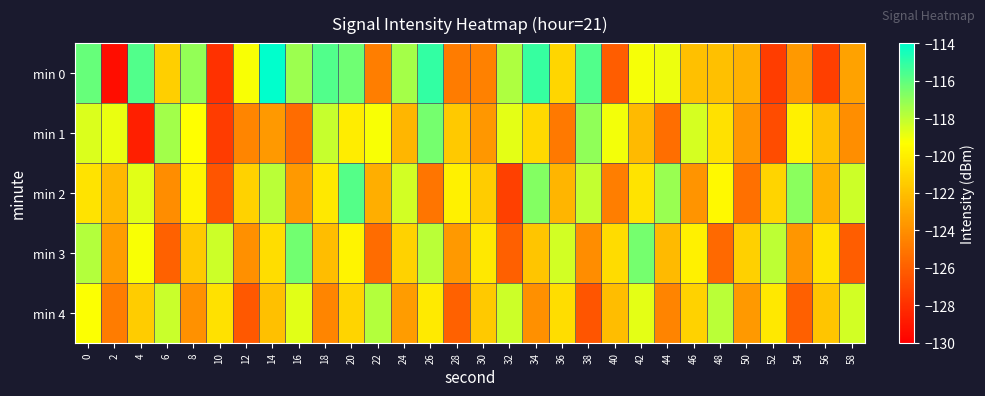

Reading left to right, list all the values displayed in this chart.

min 0: 0=-116.1	2=-129.4	4=-115.7	6=-121.3	8=-117.1	10=-127.9	12=-119.2	14=-114.1	16=-117.3	18=-115.7	20=-116.3	22=-124.7	24=-117.4	26=-115.1	28=-124.8	30=-124.6	32=-117.6	34=-115.2	36=-121.1	38=-115.7	40=-126.1	42=-119.2	44=-119.0	46=-122.0	48=-122.0	50=-122.6	52=-127.4	54=-123.6	56=-127.3	58=-123.2
min 1: 0=-118.6	2=-118.9	4=-128.7	6=-117.4	8=-119.3	10=-127.5	12=-124.4	14=-123.6	16=-125.5	18=-118.1	20=-120.1	22=-119.2	24=-122.3	26=-116.5	28=-121.6	30=-123.7	32=-118.8	34=-120.9	36=-124.9	38=-117.0	40=-119.1	42=-122.2	44=-125.3	46=-118.5	48=-120.6	50=-123.7	52=-126.8	54=-119.9	56=-121.9	58=-124.0
min 2: 0=-120.5	2=-122.3	4=-118.7	6=-124.1	8=-119.8	10=-126.4	12=-121.2	14=-117.9	16=-123.6	18=-120.3	20=-115.8	22=-122.7	24=-118.4	26=-125.1	28=-119.9	30=-121.5	32=-127.3	34=-116.8	36=-122.4	38=-118.1	40=-124.7	42=-120.5	44=-117.2	46=-123.8	48=-119.6	50=-125.3	52=-121.1	54=-116.9	56=-122.6	58=-118.3
min 3: 0=-117.8	2=-123.5	4=-119.2	6=-125.9	8=-121.6	10=-118.3	12=-124.0	14=-120.7	16=-116.4	18=-122.1	20=-119.8	22=-125.5	24=-121.2	26=-117.9	28=-123.6	30=-120.3	32=-126.0	34=-121.7	36=-118.4	38=-124.1	40=-120.8	42=-116.5	44=-122.2	46=-119.9	48=-125.6	50=-121.3	52=-118.0	54=-123.7	56=-120.4	58=-126.1
min 4: 0=-119.3	2=-124.8	4=-121.5	6=-118.2	8=-123.9	10=-120.6	12=-126.3	14=-122.0	16=-118.7	18=-124.4	20=-121.1	22=-117.8	24=-123.5	26=-120.2	28=-125.9	30=-121.6	32=-118.3	34=-124.0	36=-120.7	38=-126.4	40=-122.1	42=-118.8	44=-124.5	46=-121.2	48=-117.9	50=-123.6	52=-120.3	54=-126.0	56=-121.7	58=-118.4